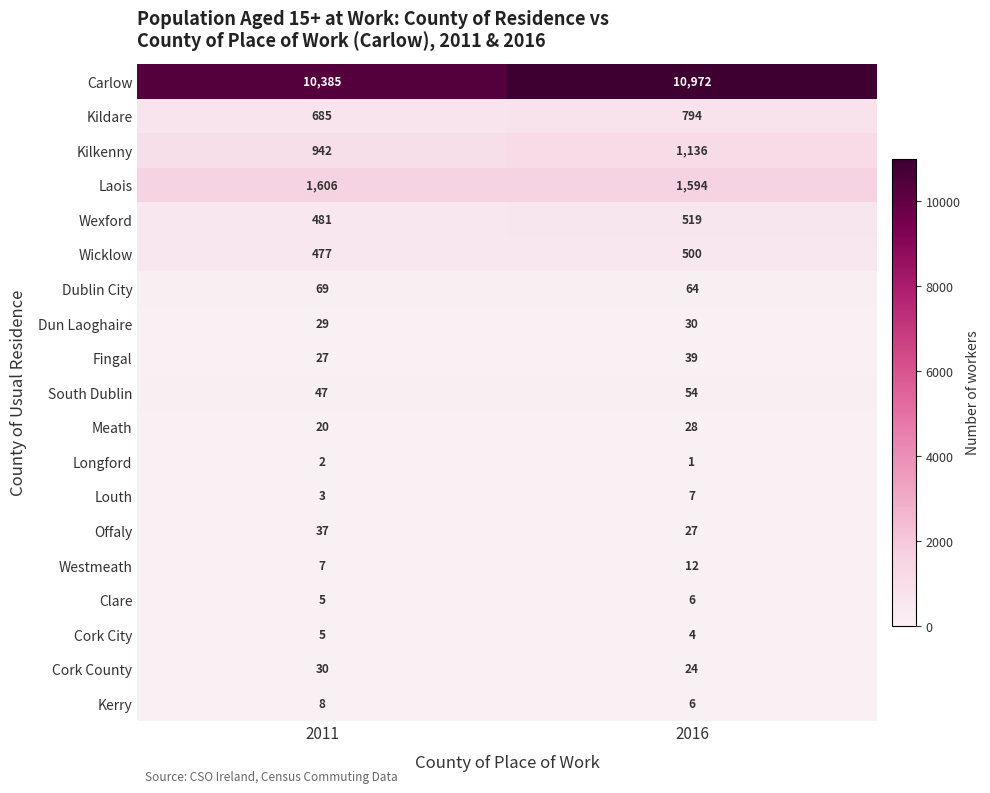

How many data points does each series have?

2